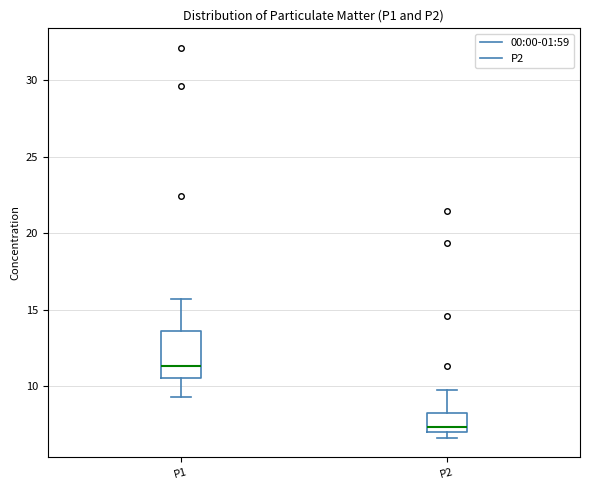

Which box has the highest median line?

P1